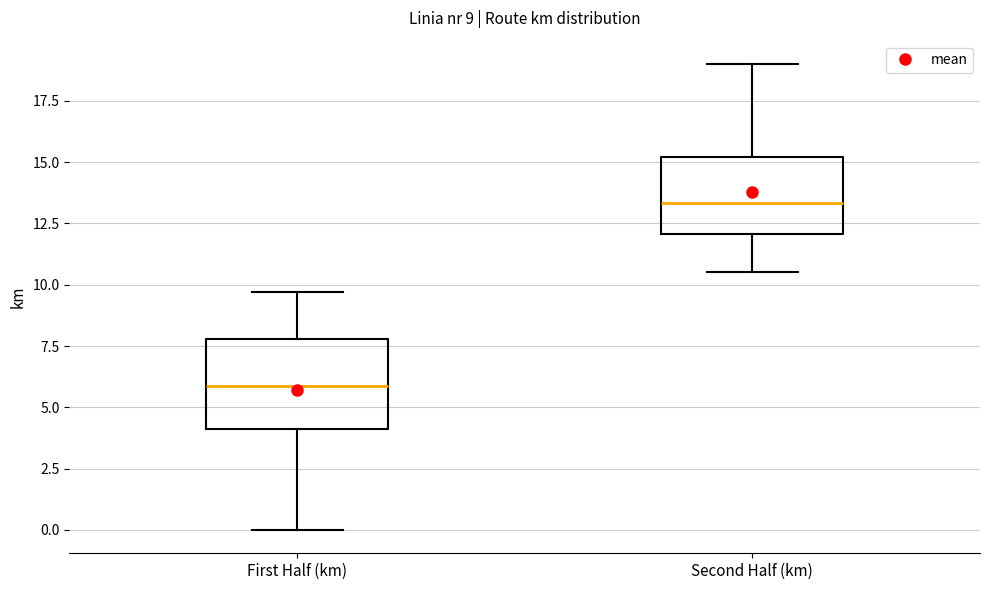

Which box is the tallest, from its lower edge to its upper edge?

First Half (km)